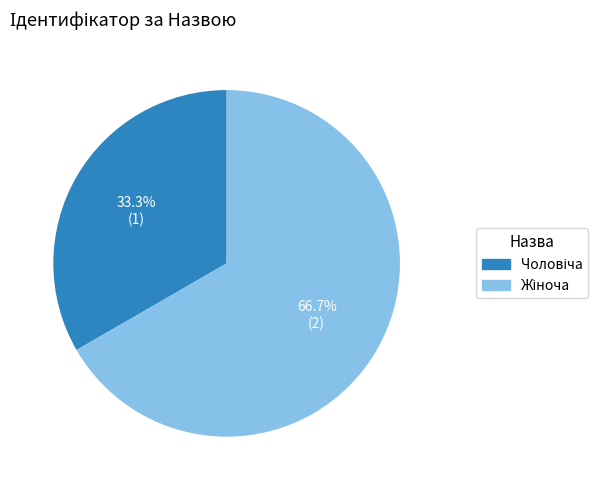

Does any single category account for the majority?

Yes